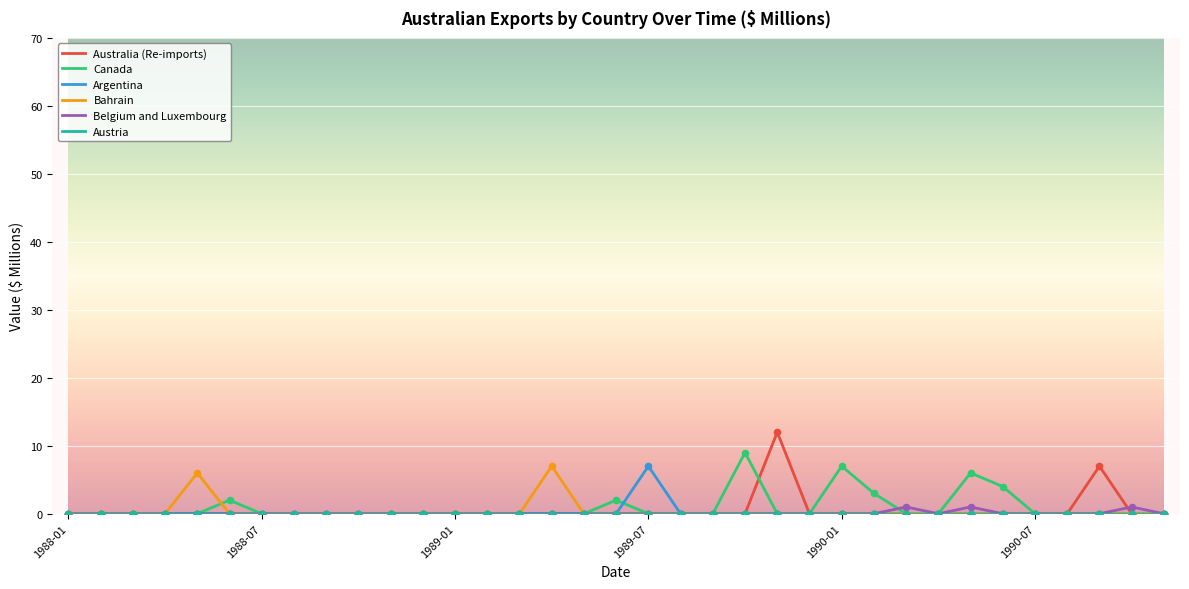

Which series has the widest spread of values?

Australia (Re-imports)